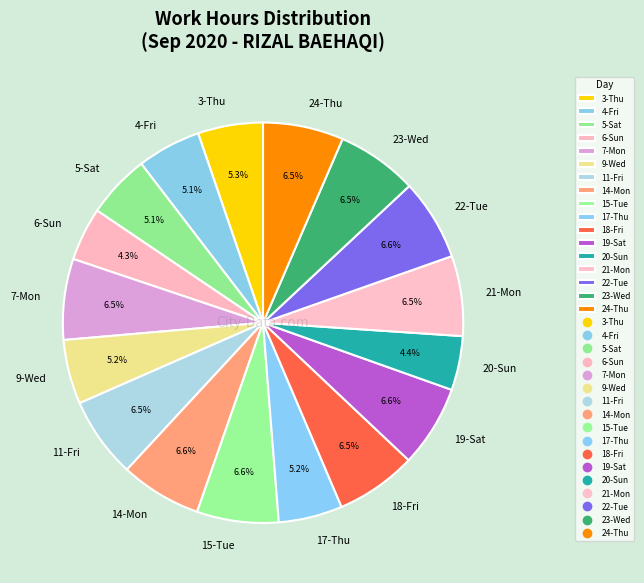

Is the sum of 4-Fri and 24-Thu greater than half?

No